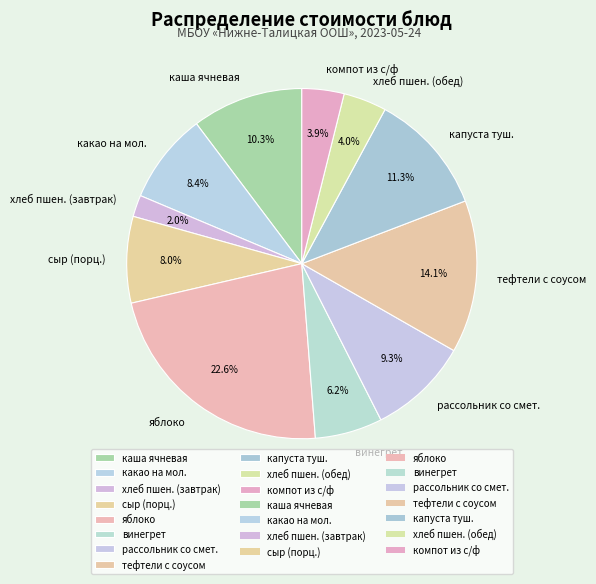

To the nearest percent, what portion does рассольник со смет. represent?

9%